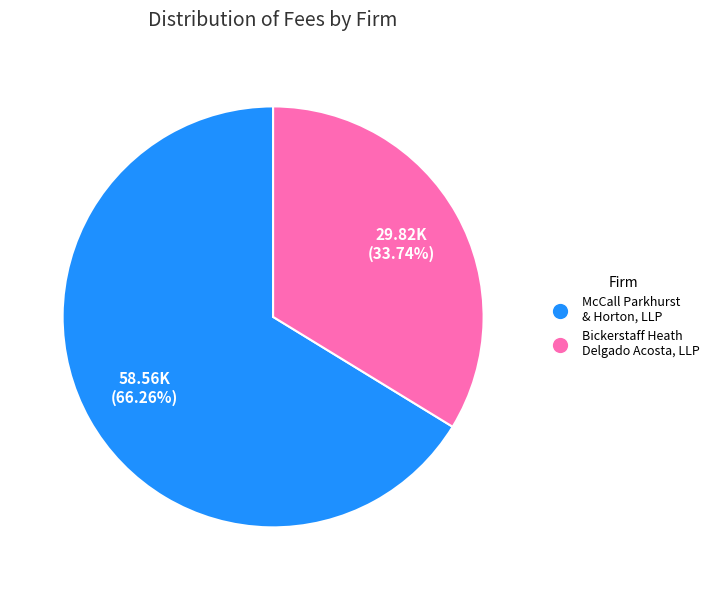

Combined, do McCall Parkhurst & Horton, LLP and Bickerstaff Heath Delgado Acosta, LLP account for over 50%?

Yes